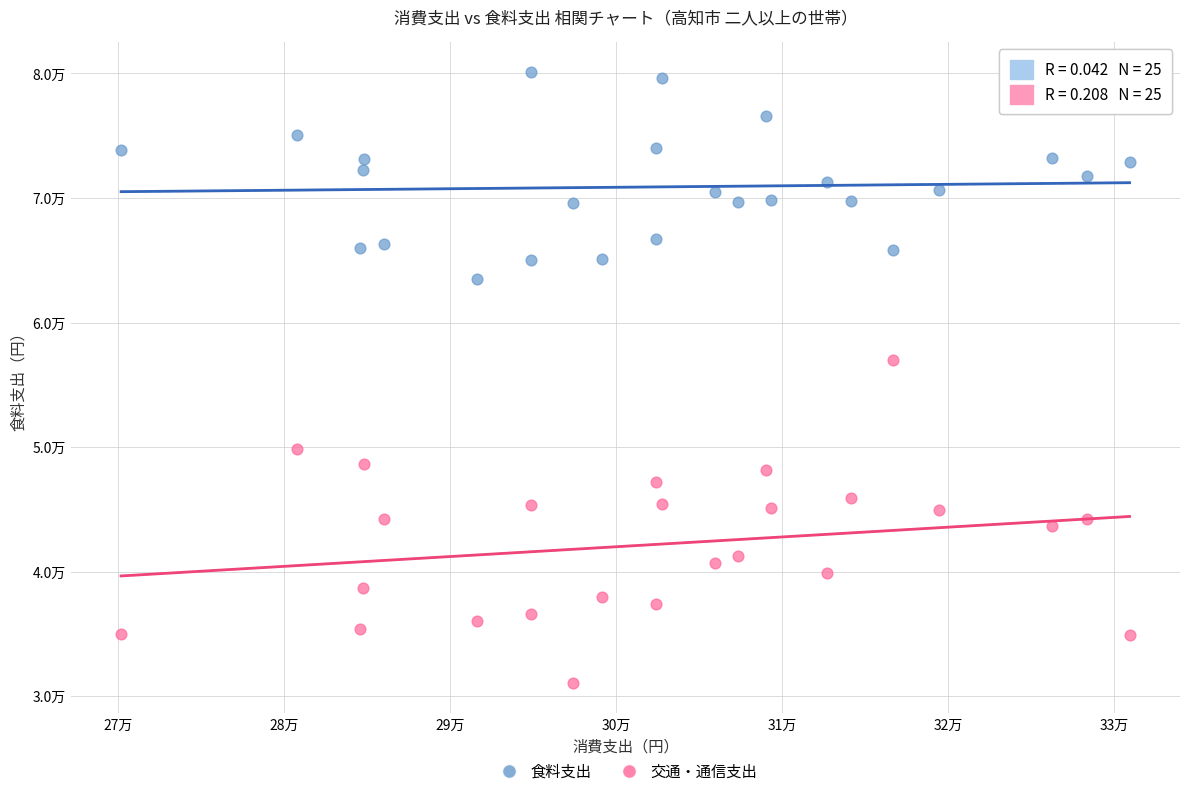

What are all the series names shown in the legend?

食料支出, 交通・通信支出